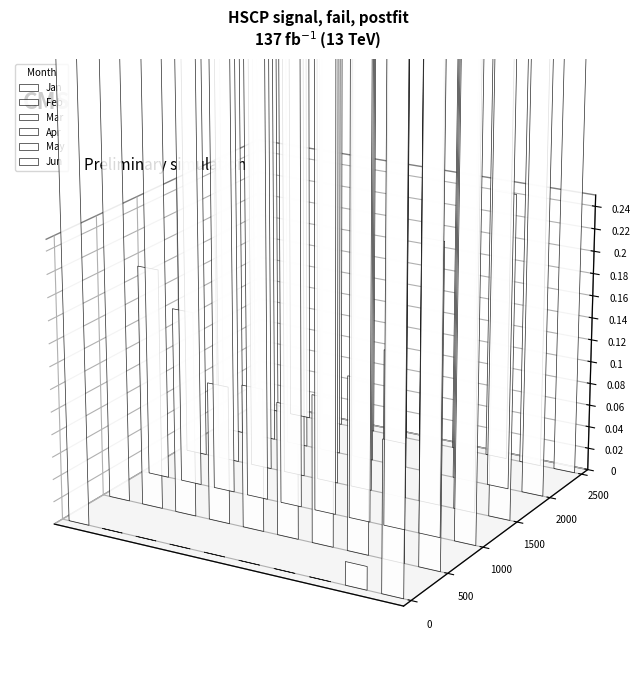

How many bars are there in each group?

6